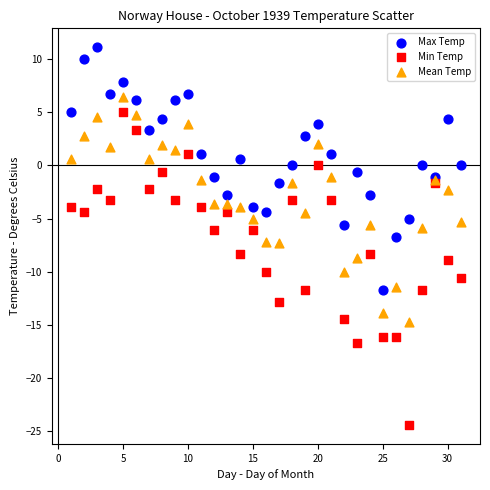

What are all the series names shown in the legend?

Max Temp, Min Temp, Mean Temp